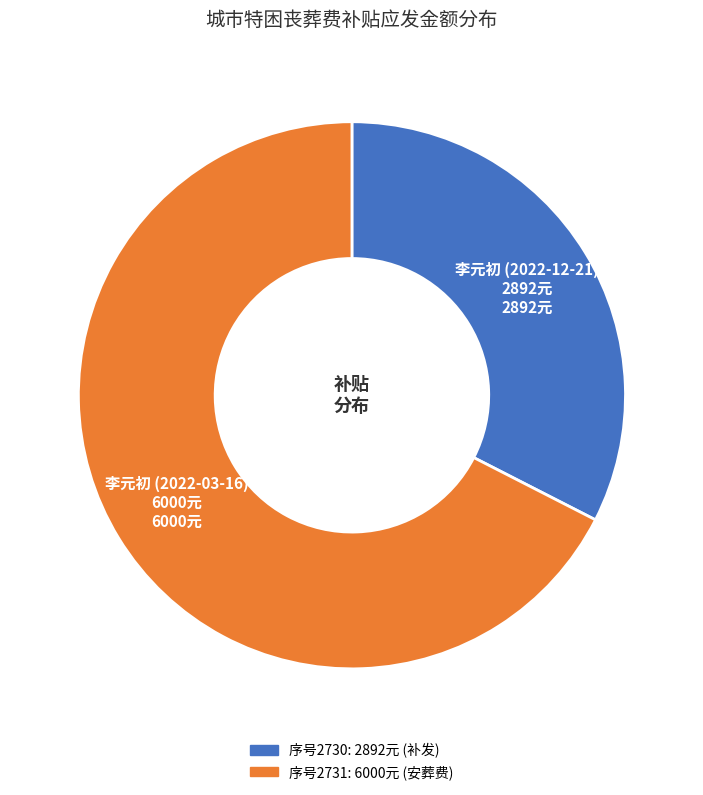

Count the number of slices in the pie.

2